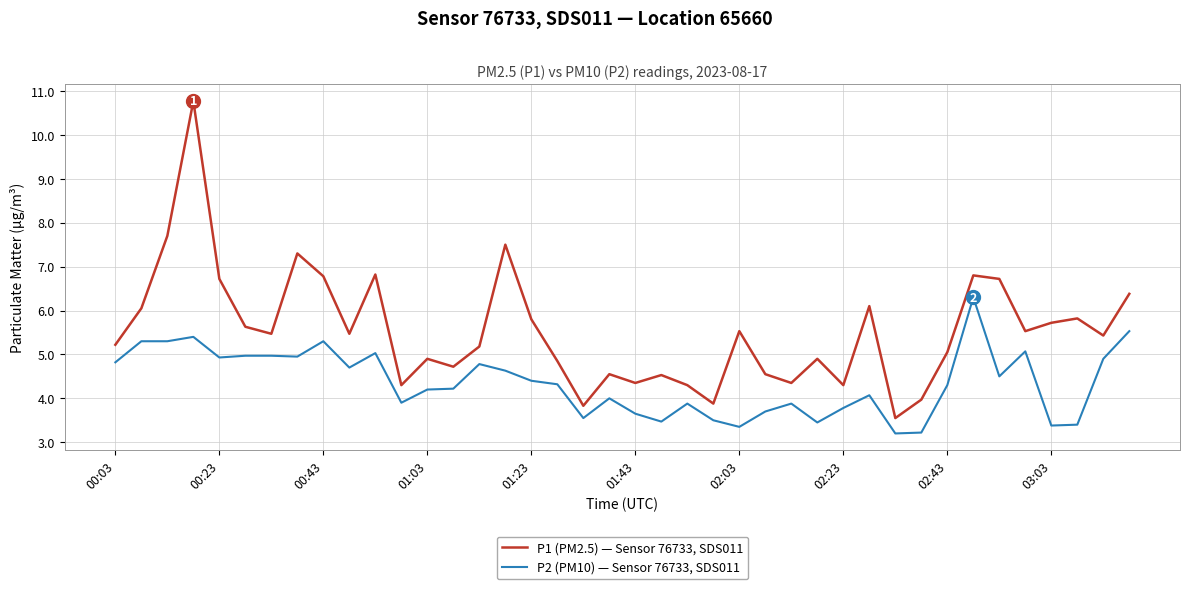

True or false: P1 (PM2.5) — Sensor 76733, SDS011 and P2 (PM10) — Sensor 76733, SDS011 intersect in this chart.

False